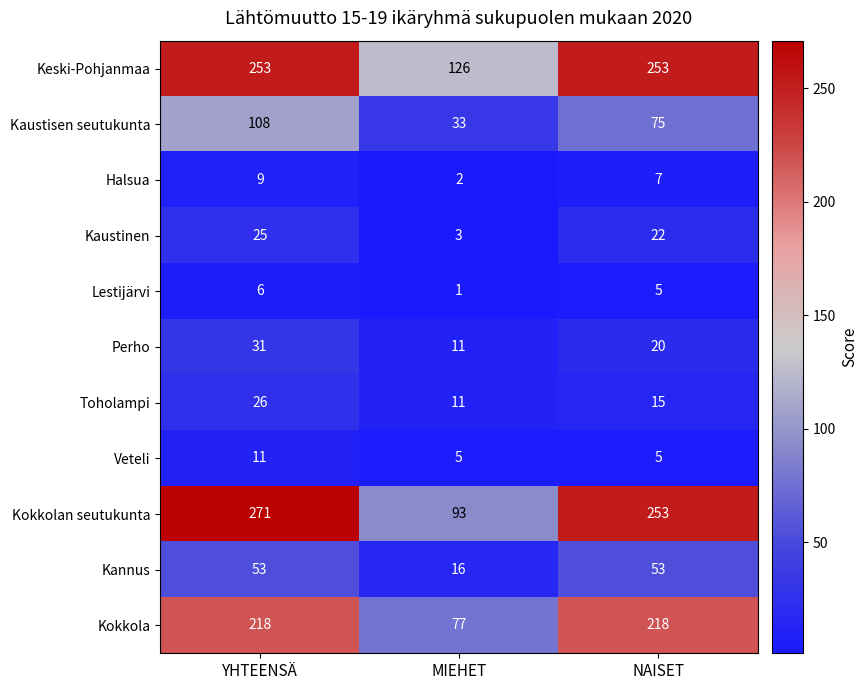

Rank the categories by Halsua value from highest to lowest.

YHTEENSÄ, NAISET, MIEHET